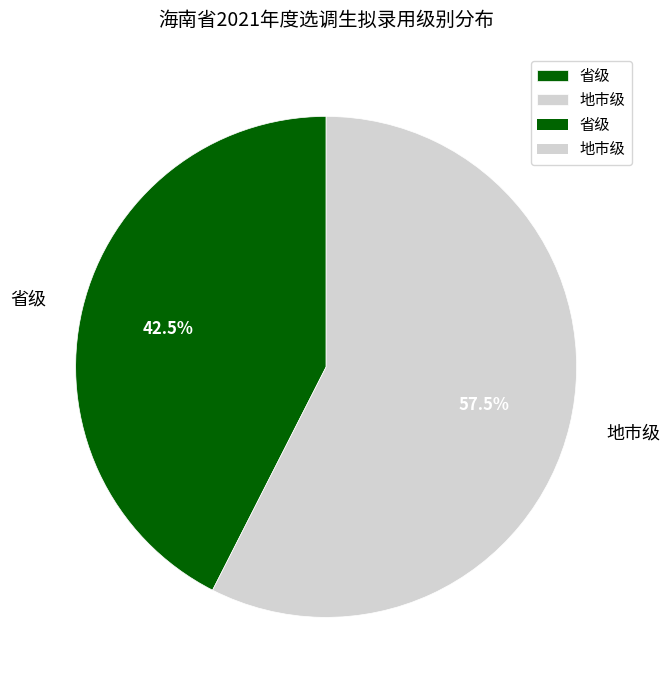

What portion of the pie excludes 省级?

57.5%